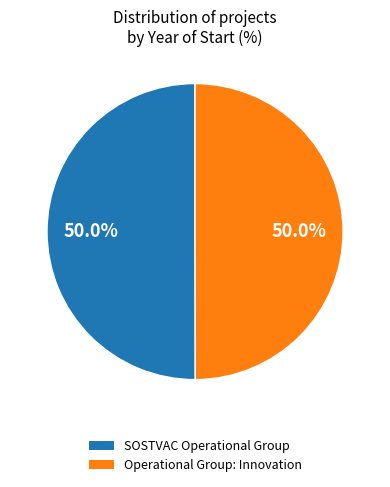

To the nearest percent, what is the average slice percentage?

50%